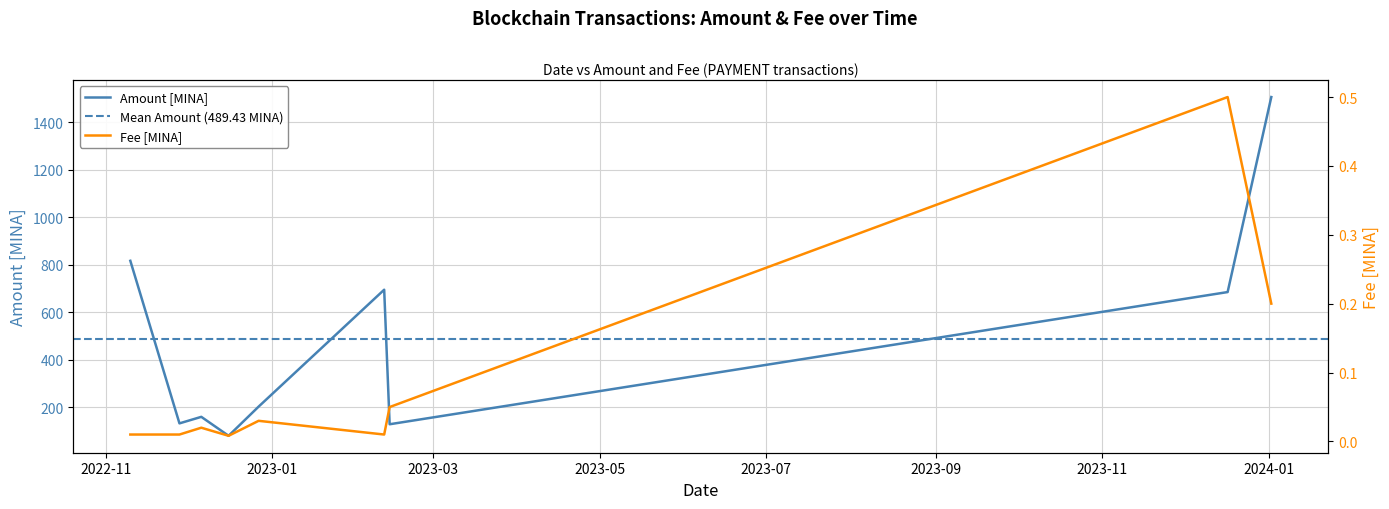

At 2023-12-17, list the series in order from smallest to largest.

Fee, Amount